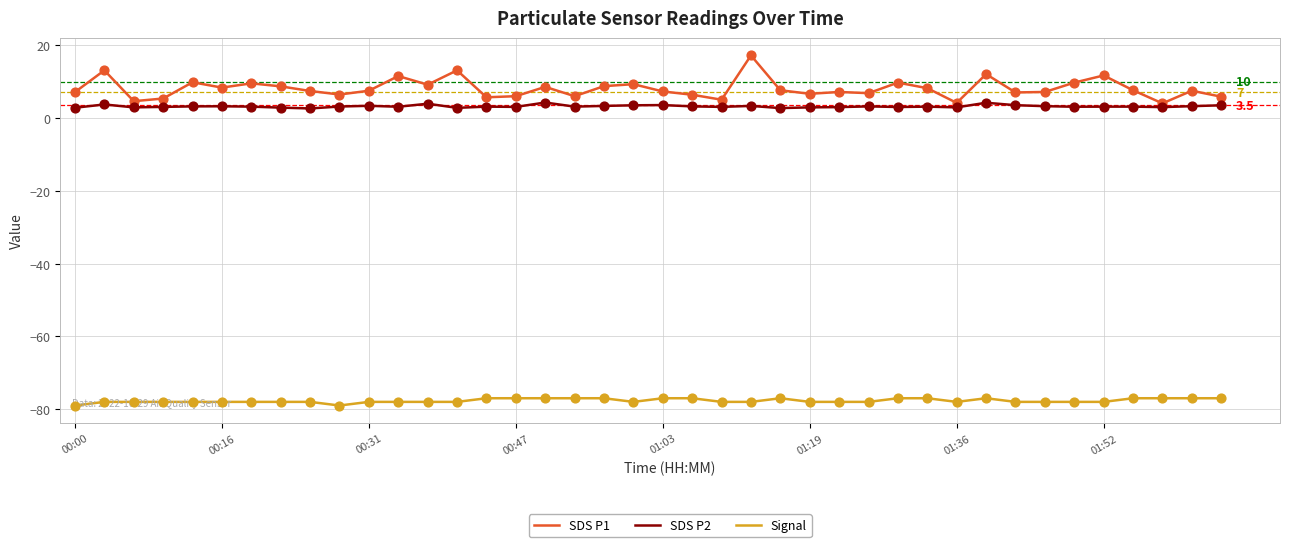

Which series has the largest range (max minus min)?

SDS P1